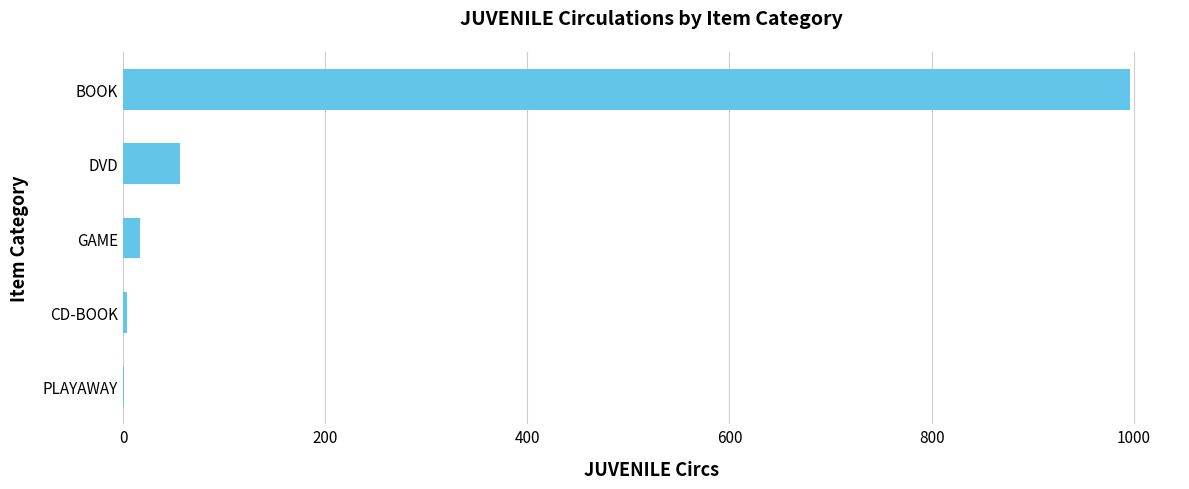

What is the sum of the values at DVD and BOOK?

1052